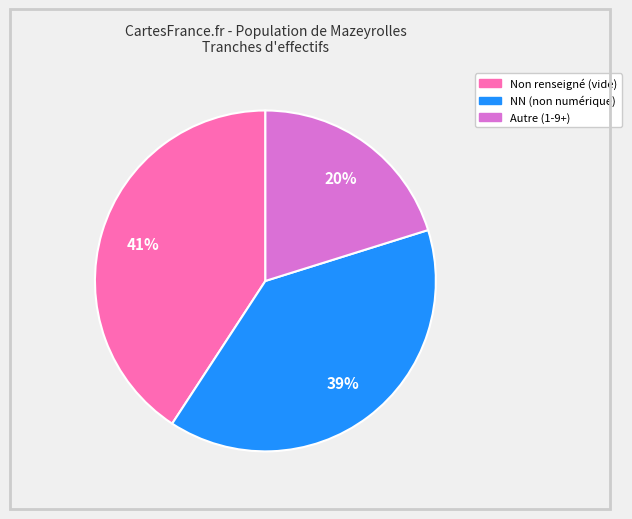

To the nearest percent, what is the difference between the largest and smallest slice percentages?

21%